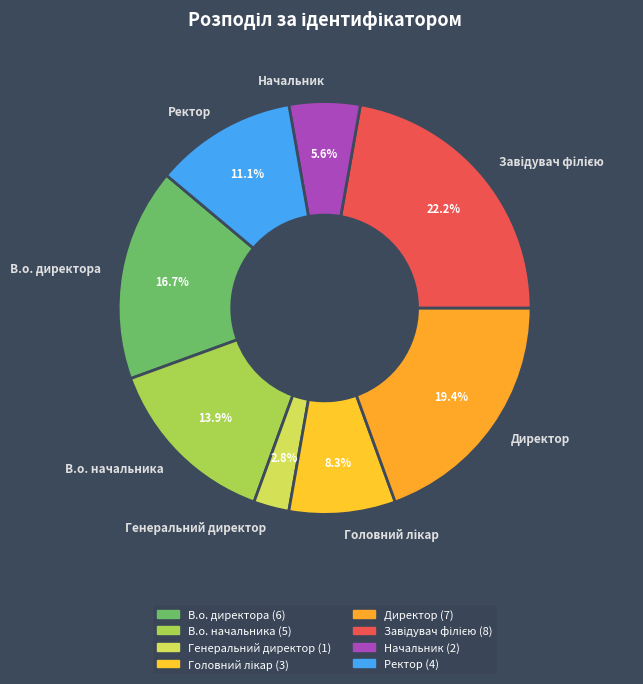

What is the ratio of the value at Генеральний директор to the value at В.о. начальника?

0.2